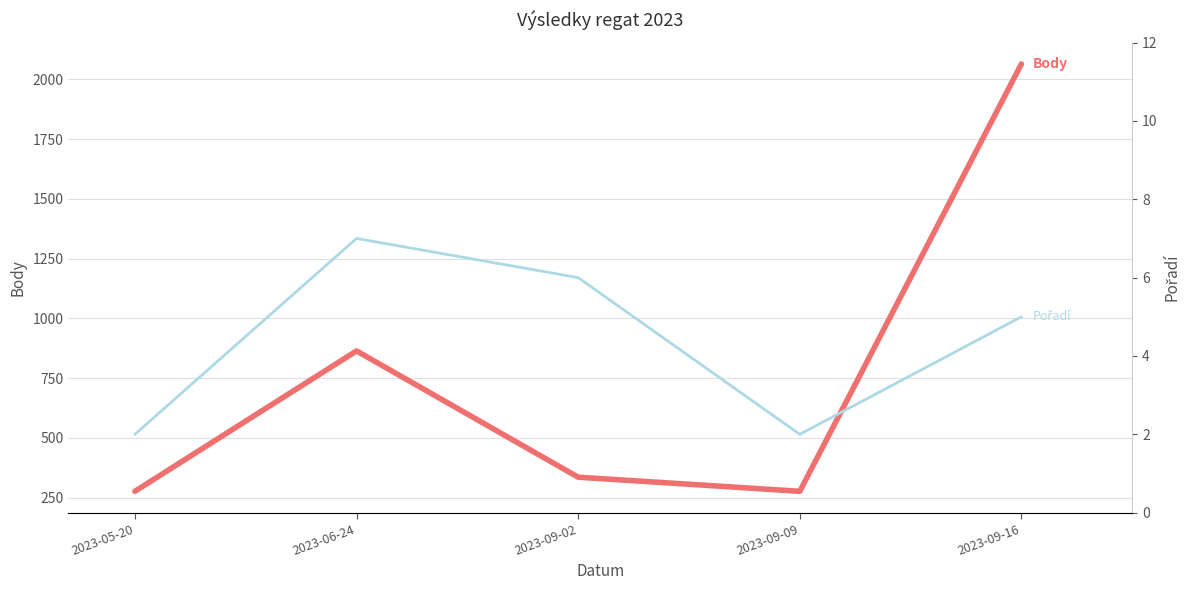

How many interior local peaks does the Pořadí series have?

1